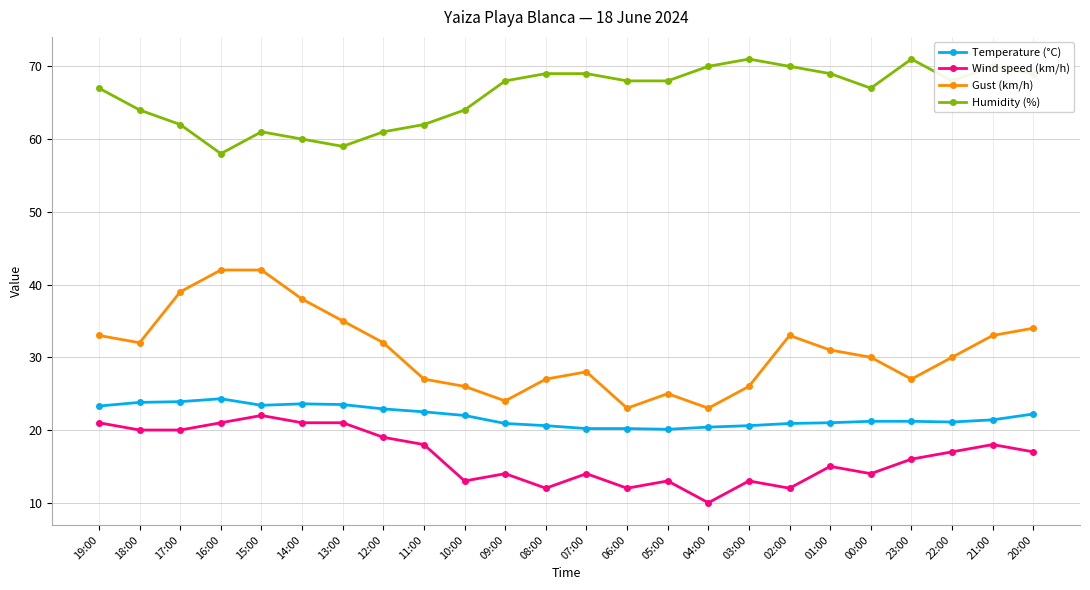

How many data points in Wind speed (km/h) are less than 17?

12